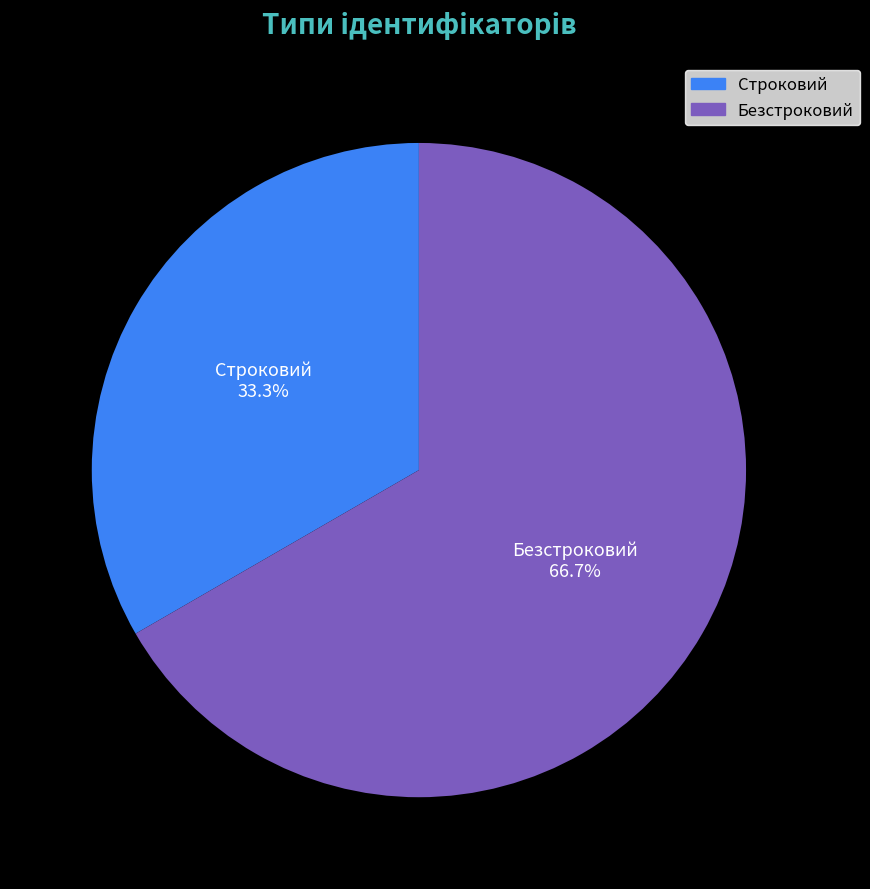

True or false: Безстроковий accounts for 67% of the total.

True